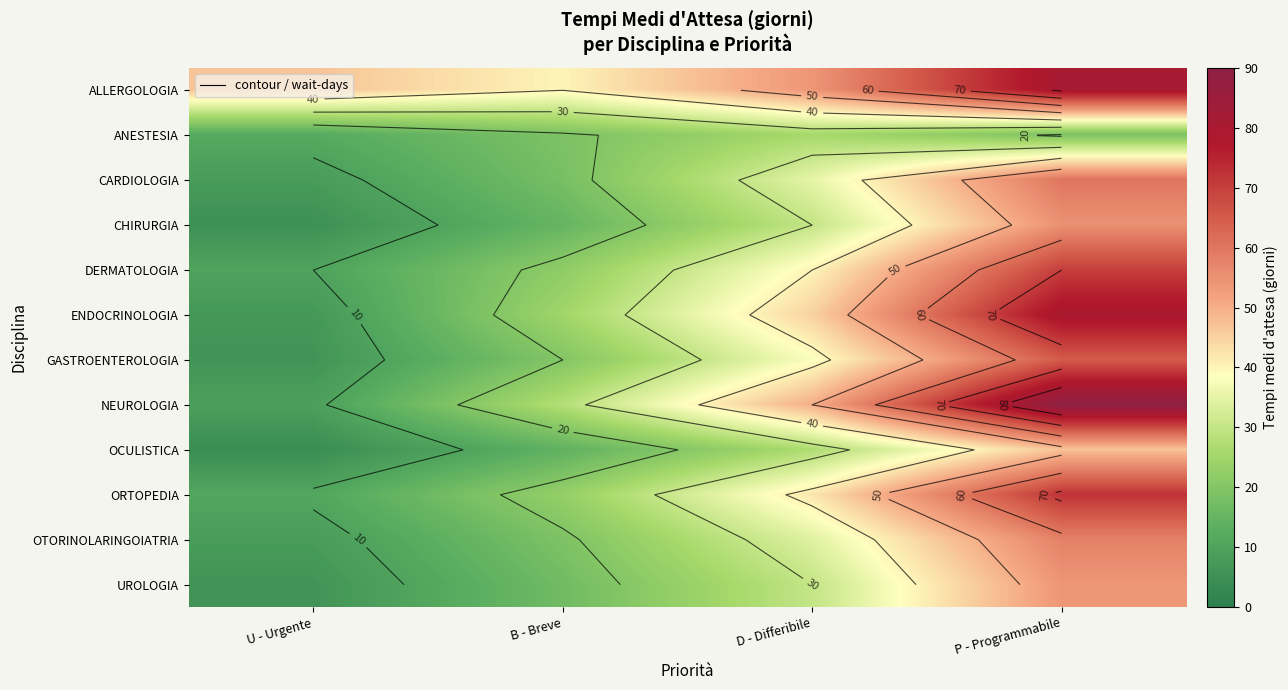

How many series are shown in this chart?

12